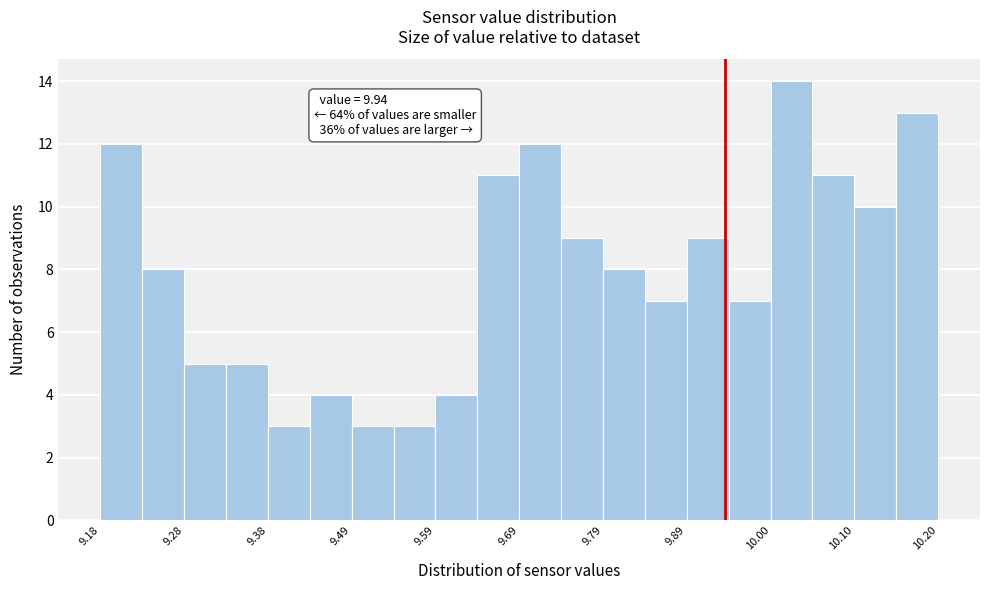

Read against the x-axis, roughly where is the centre of the tallest bar?

10.02